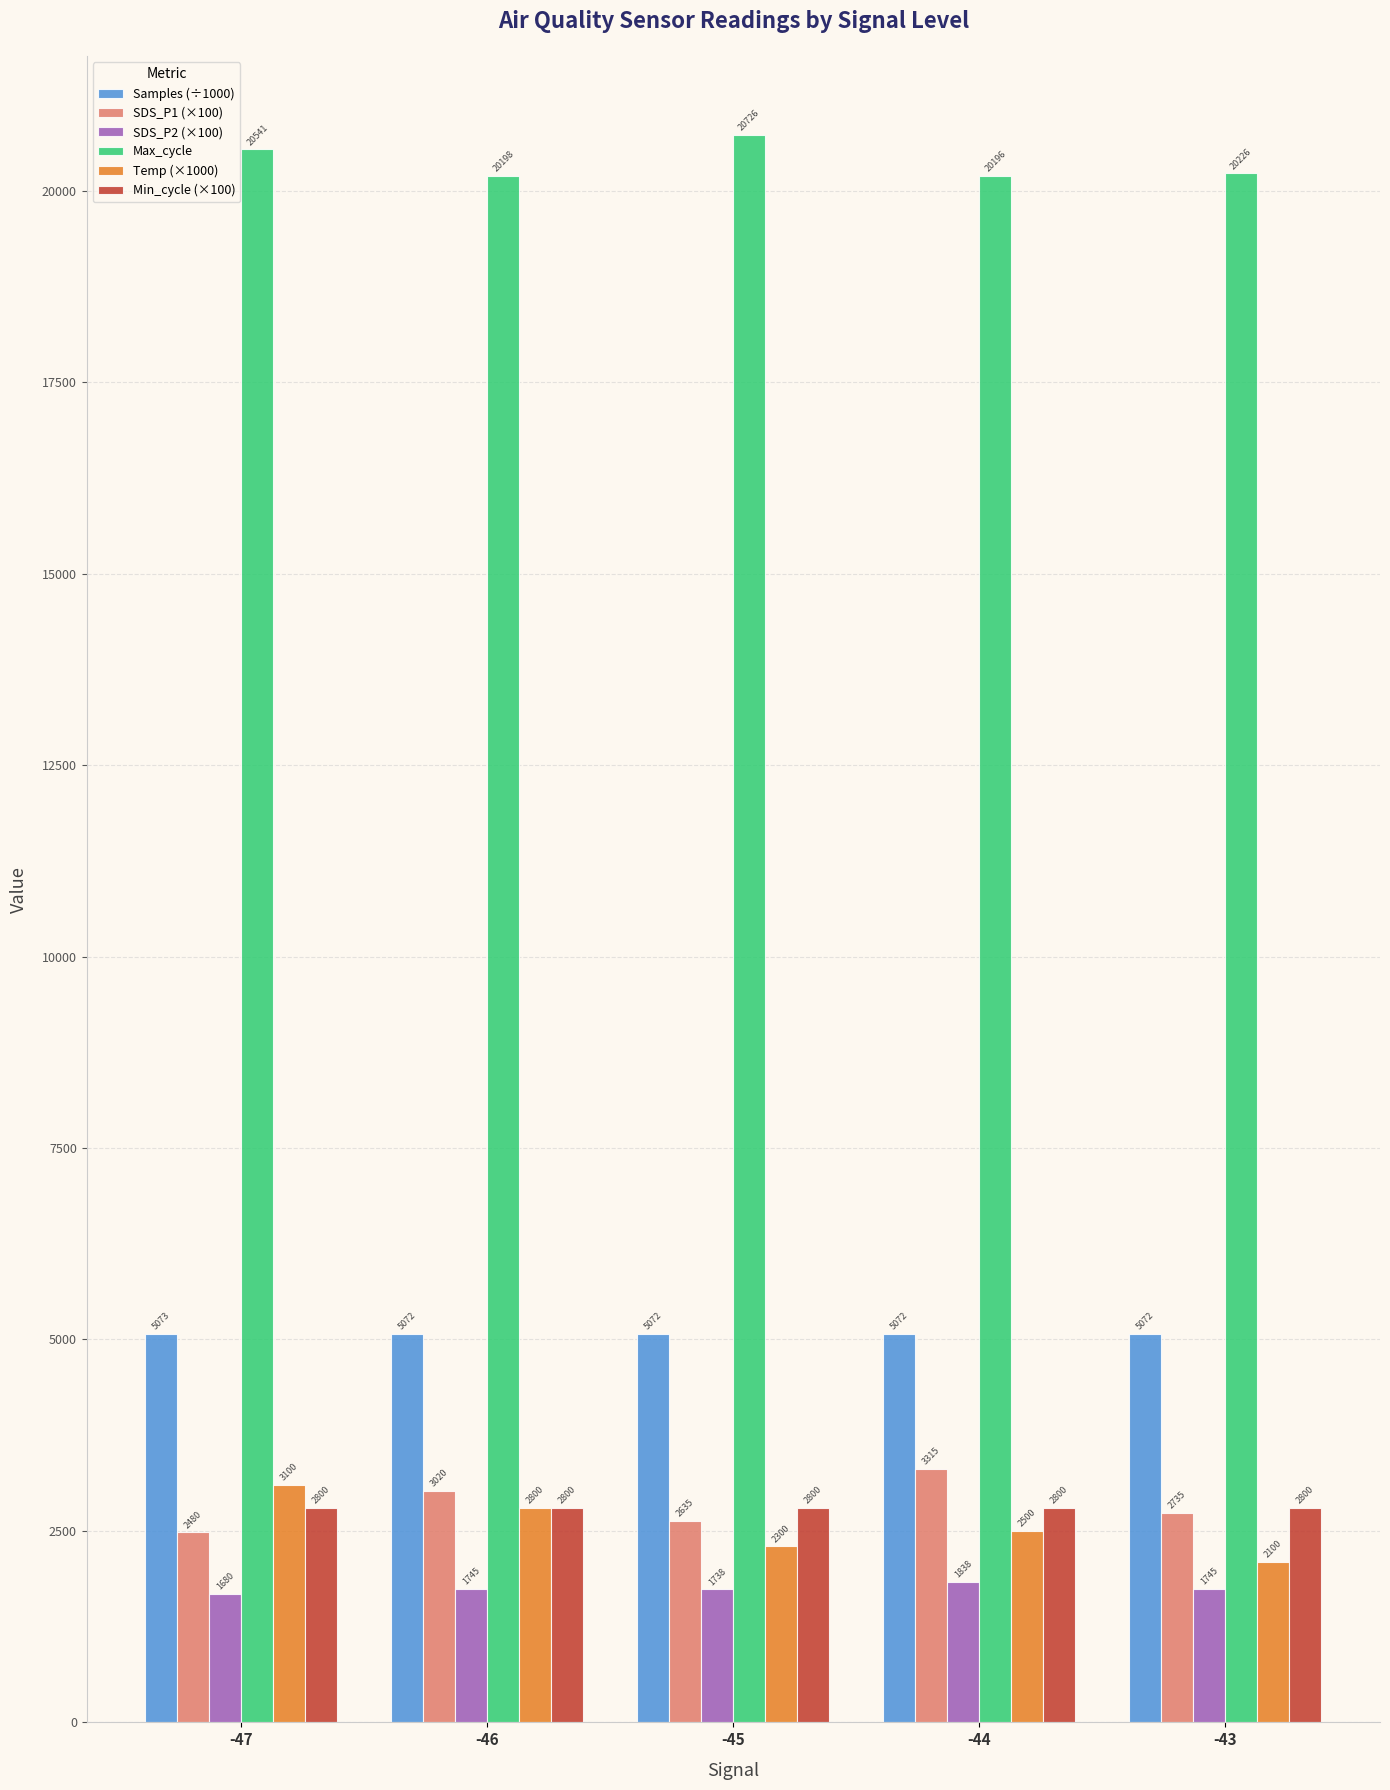

What are all the series names shown in the legend?

Samples (÷1000), SDS_P1 (×100), SDS_P2 (×100), Max_cycle, Temp (×1000), Min_cycle (×100)